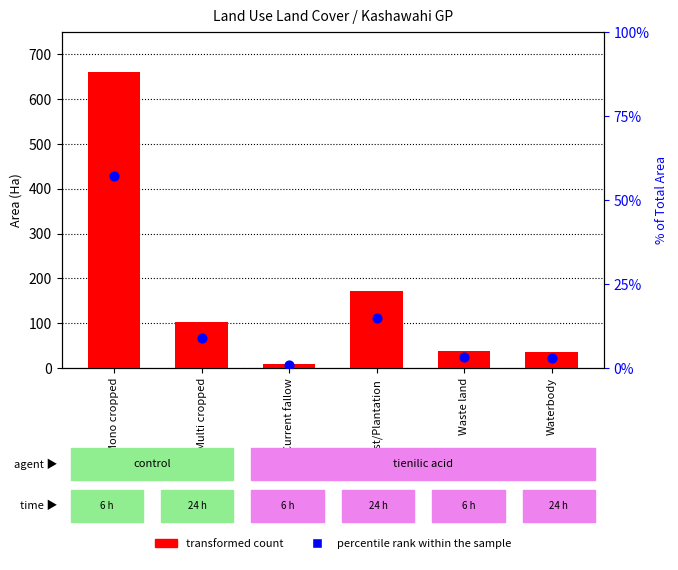

Is the value of transformed count at Waste land greater than the value of percentile rank within the sample at Mono cropped?

No